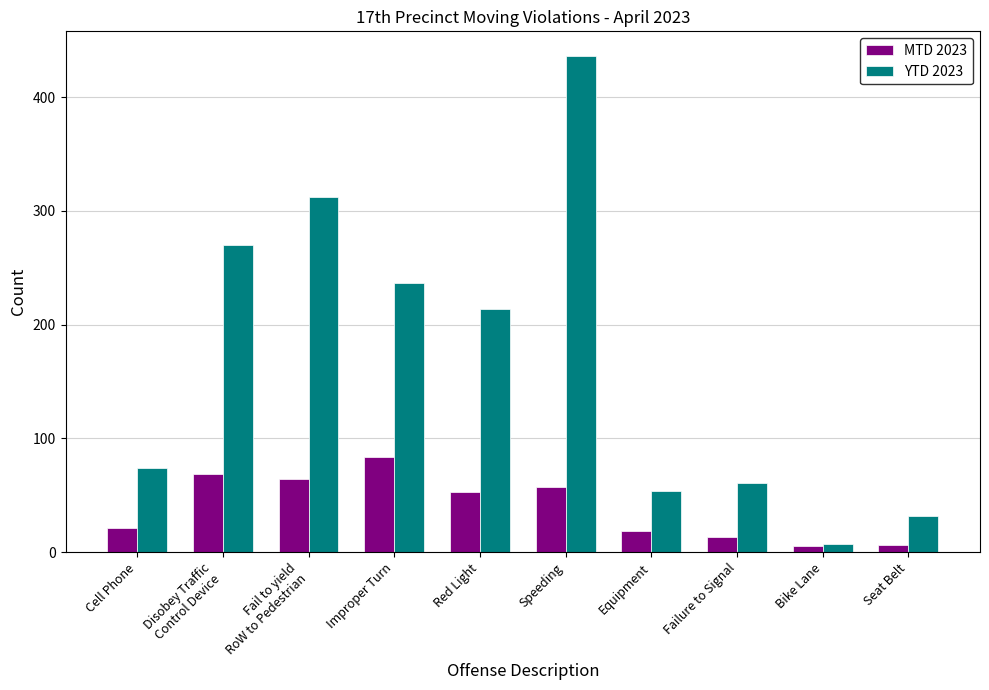

Which series has the largest range (max minus min)?

YTD 2023